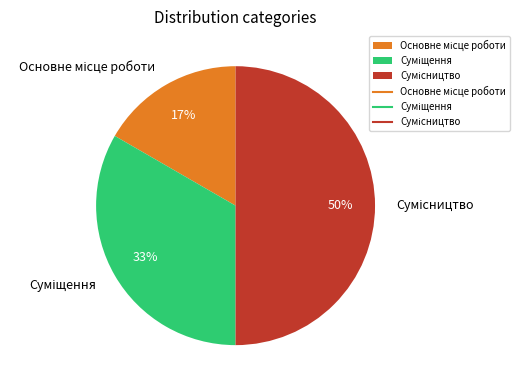

To the nearest percent, what is the difference between the largest and smallest slice percentages?

33%